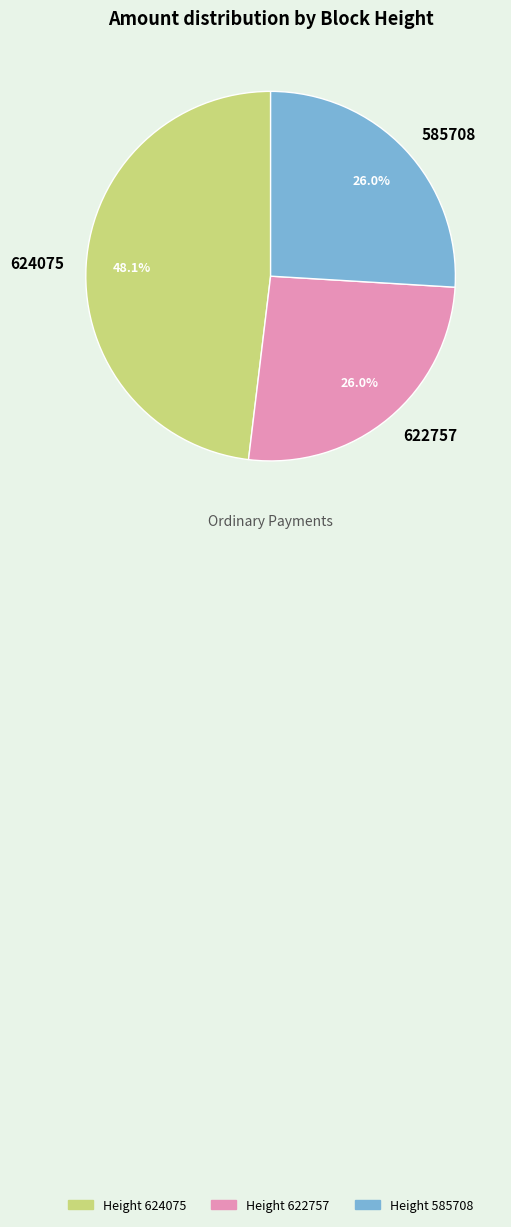

How many slices are in this pie chart?

3